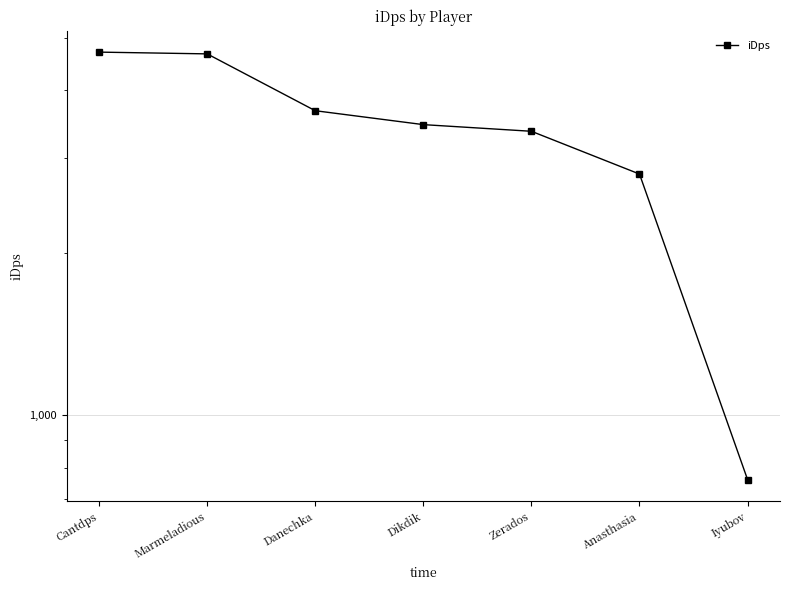

Does the chart have visible grid lines?

Yes